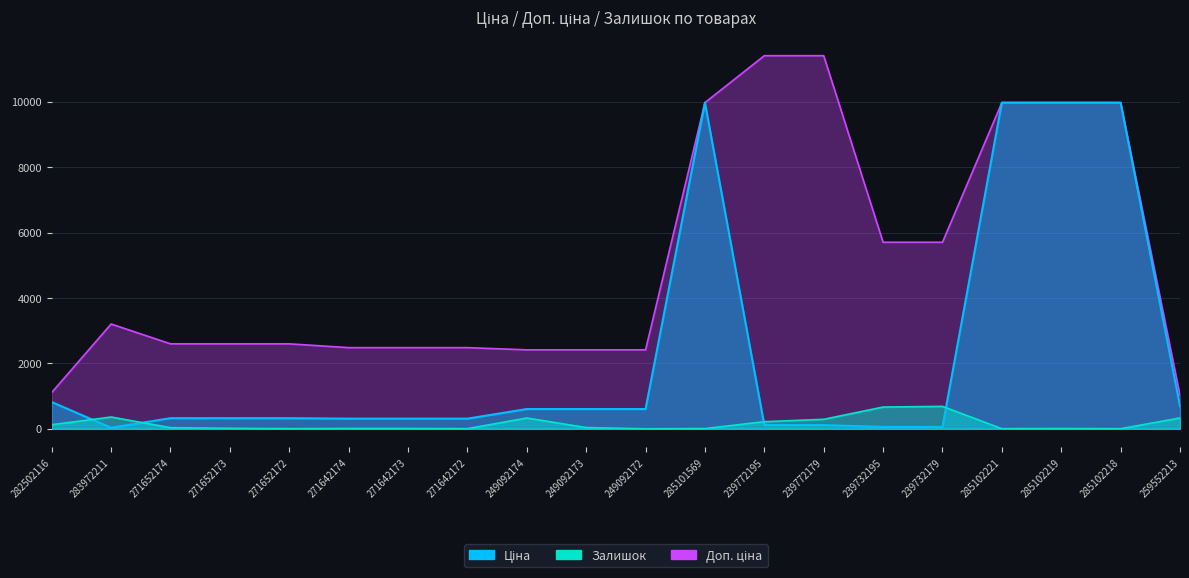

What position from the right is 285101569?

9